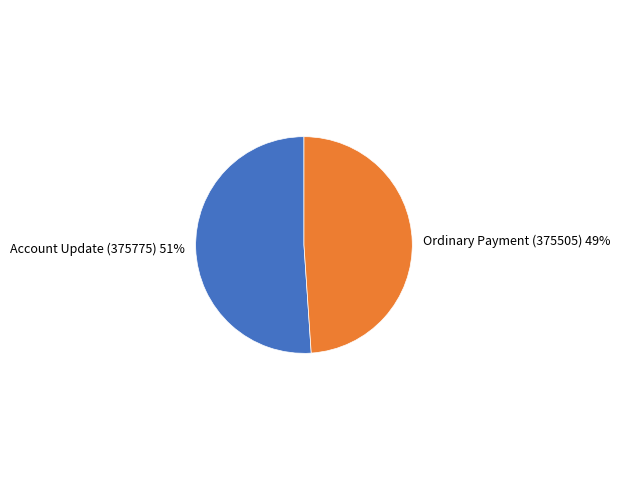

To the nearest percent, what is the average slice percentage?

50%